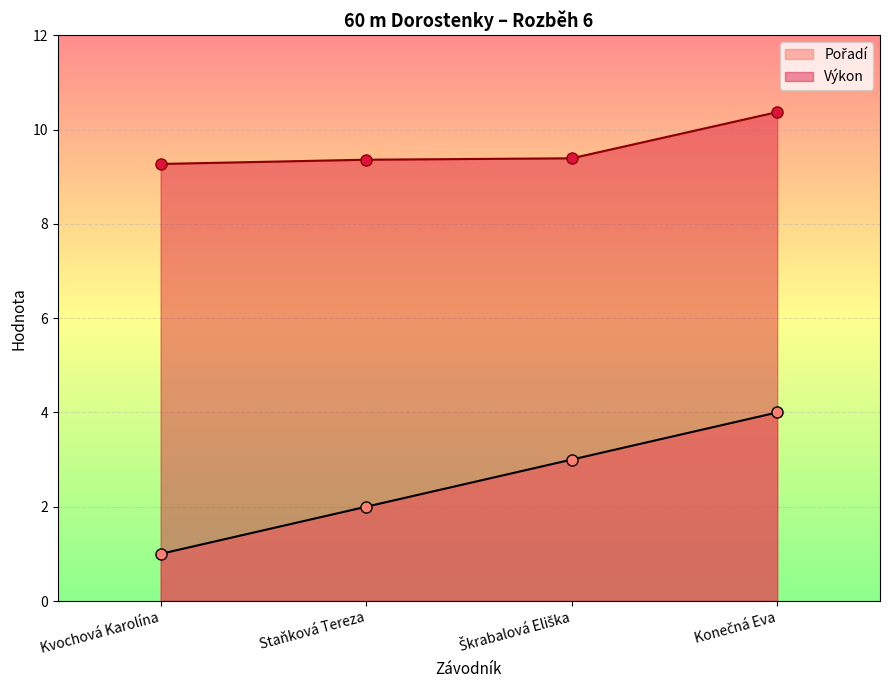

True or false: Pořadí has a value of 1.0 at Kvochová Karolína.

True